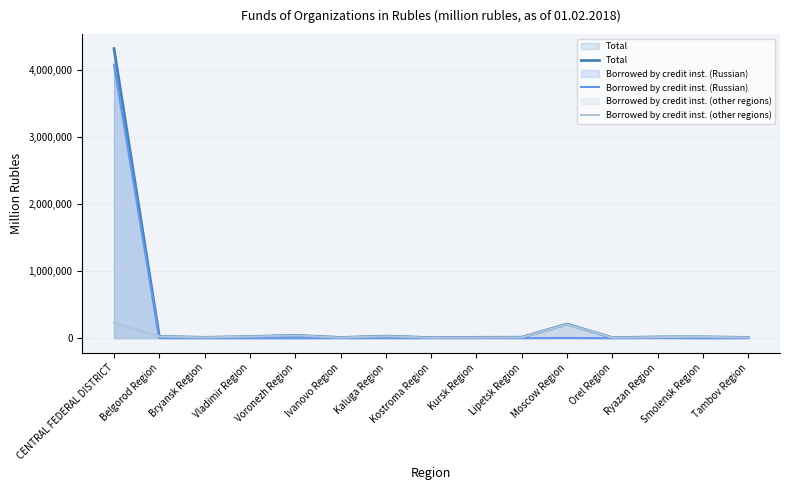

What is the label of the 10th point from the right?

Ivanovo Region